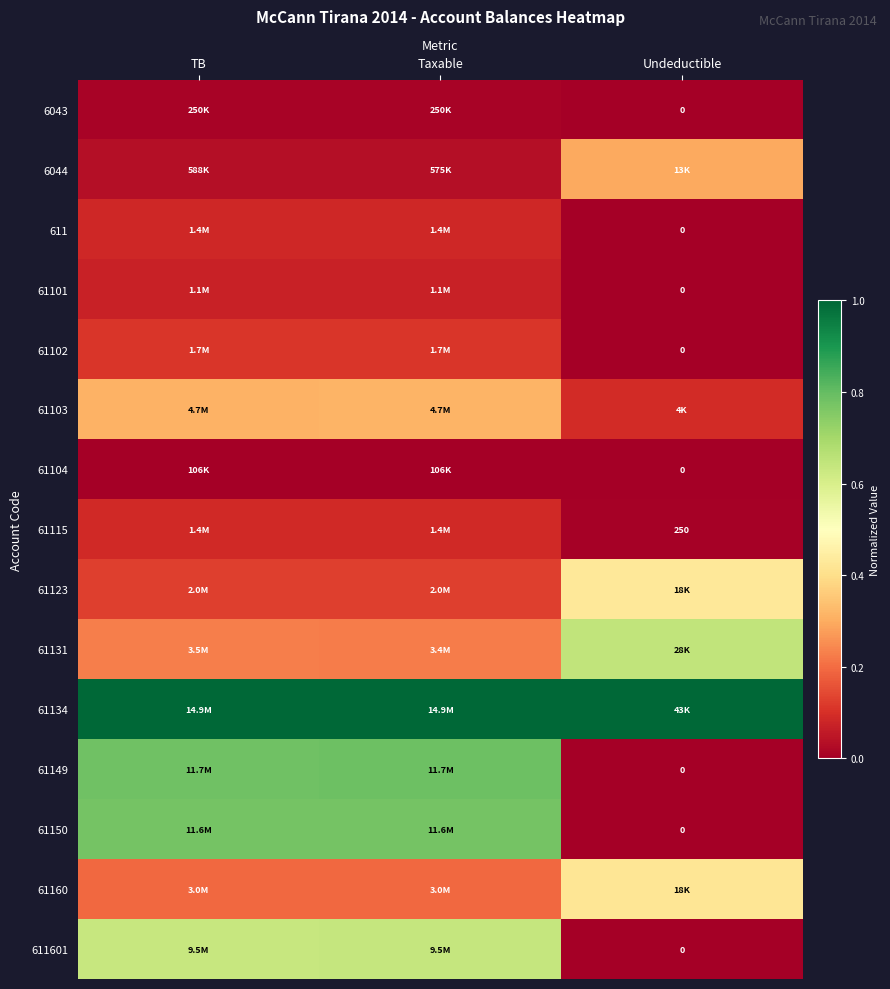

What is the maximum value shown in the chart?

1.0